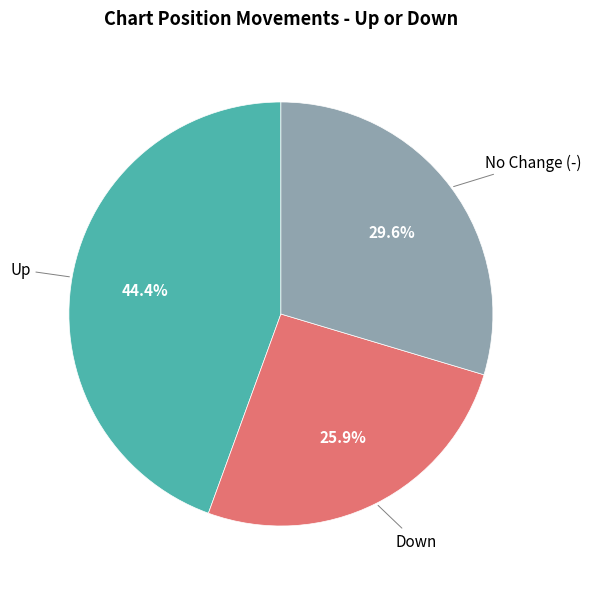

Is there a majority slice in this chart?

No